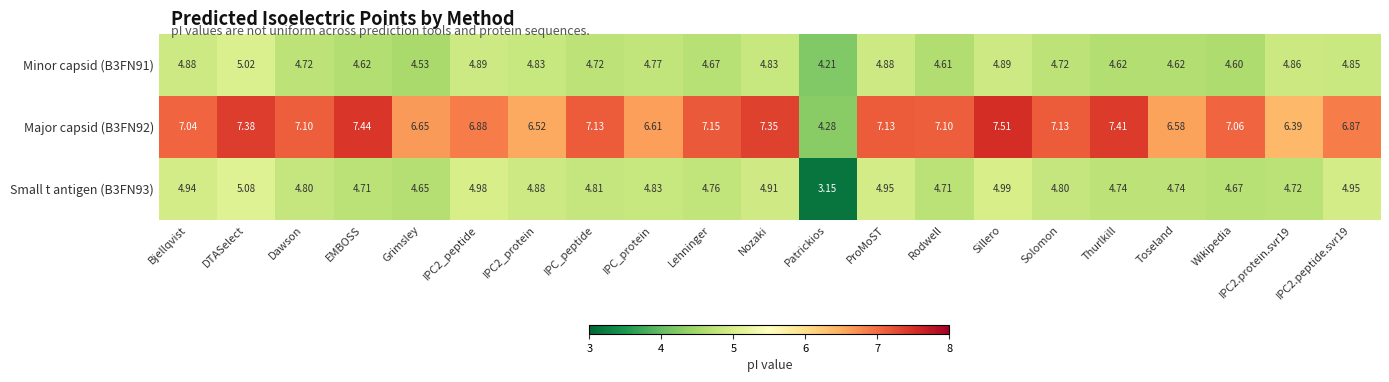

List the series in order of their peak value, highest first.

Major capsid (B3FN92), Small t antigen (B3FN93), Minor capsid (B3FN91)